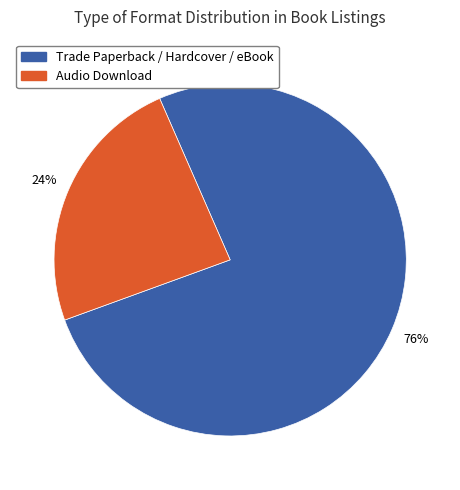

How many slices are in this pie chart?

2